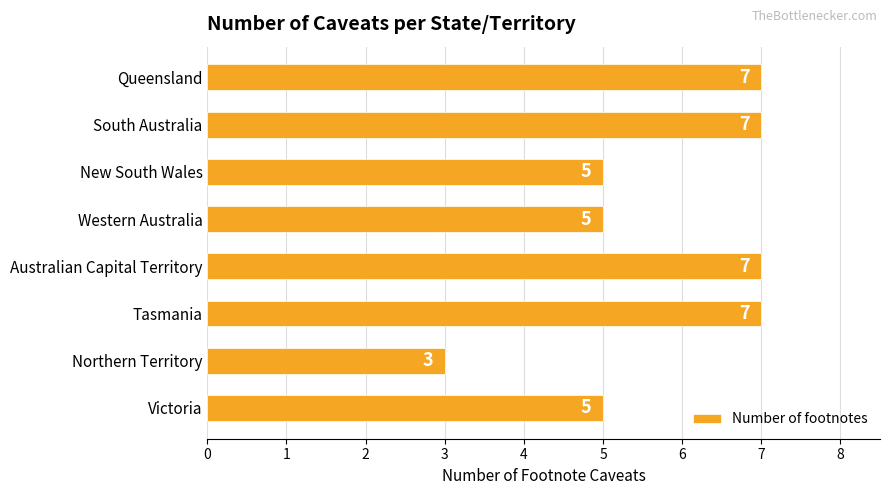

What is the maximum value shown in the chart?

7